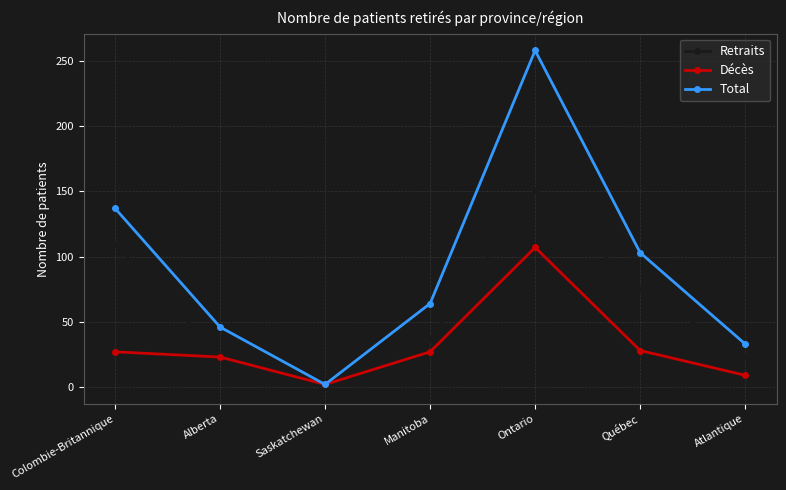

Read the Retraits value at Québec.

75